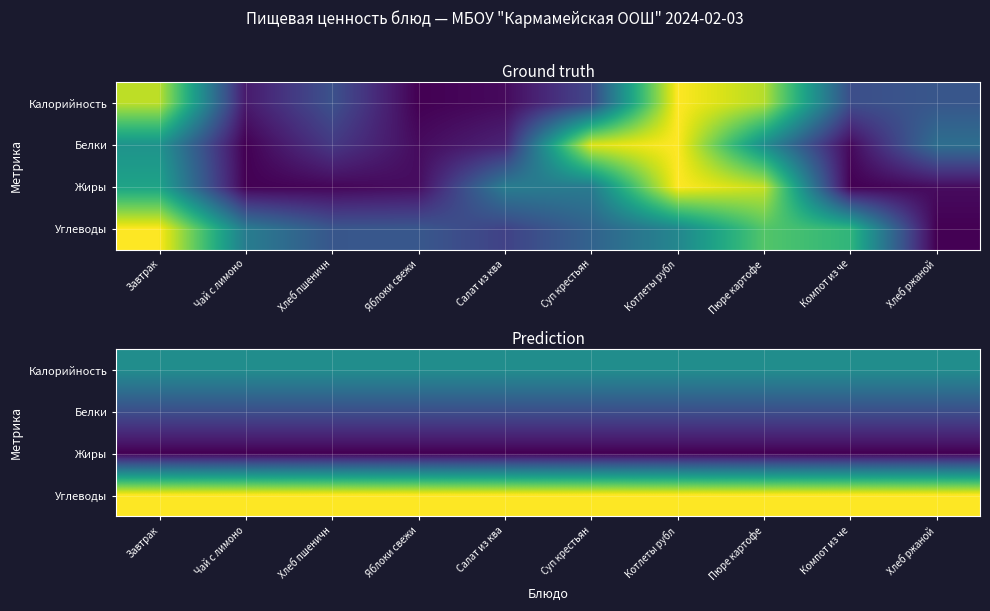

At which label is Калорийность closest to 0?

Завтрак